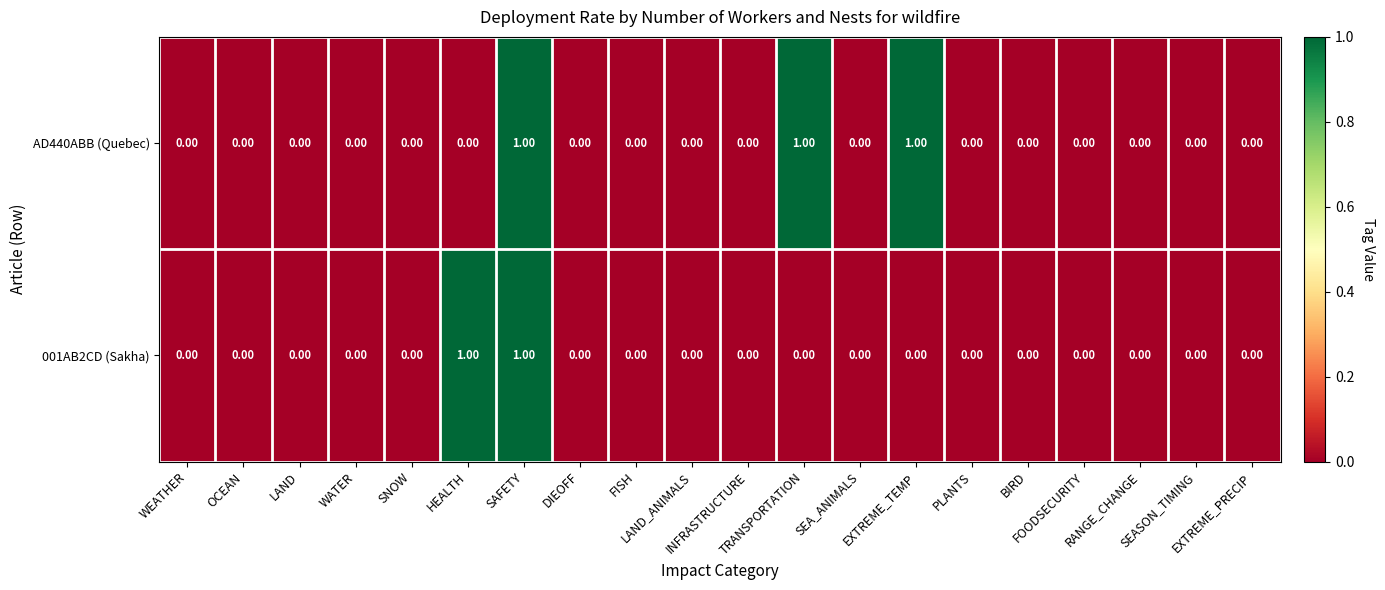

List the series in order of their overall mean, lowest first.

001AB2CD (Sakha), AD440ABB (Quebec)